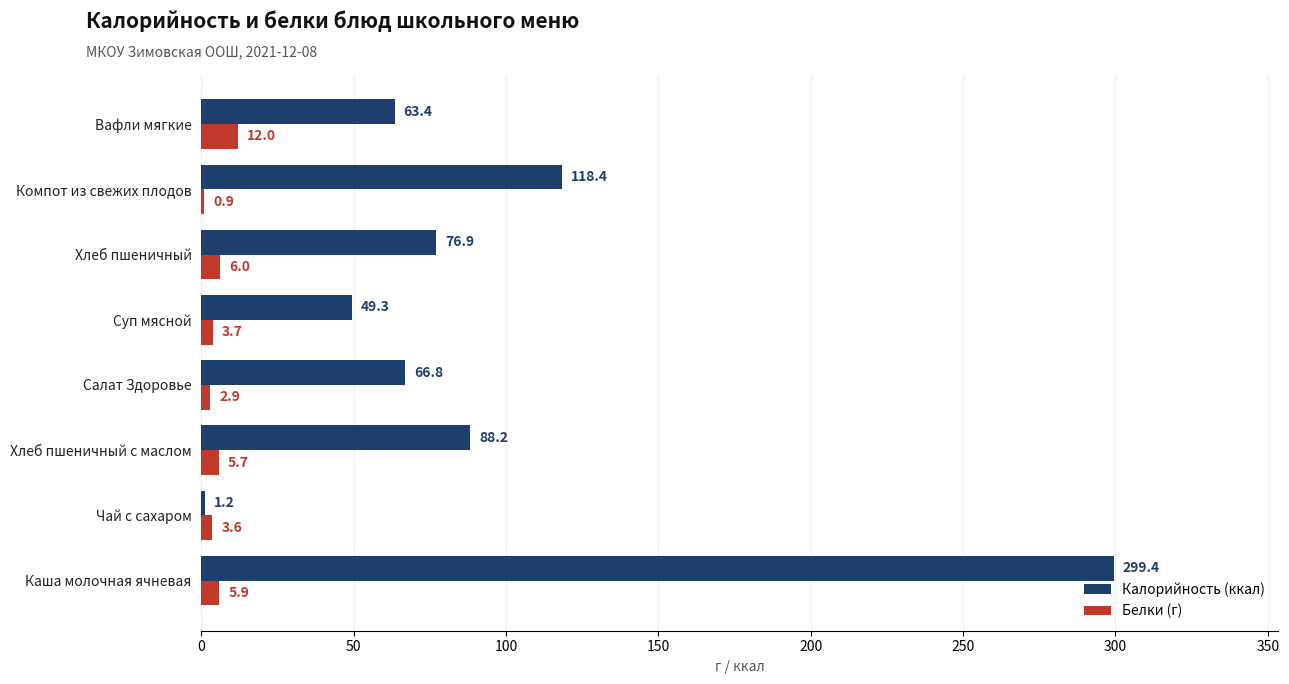

What is the average value of the Калорийность (ккал) series?

95.5